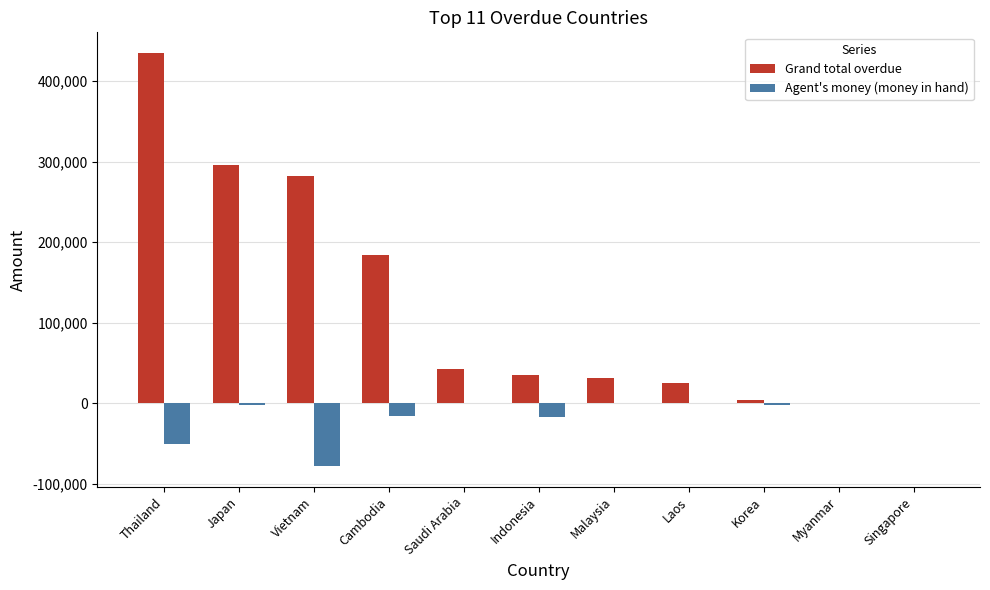

The value of Agent's money (money in hand) at Myanmar is 0.0. True or false?

True